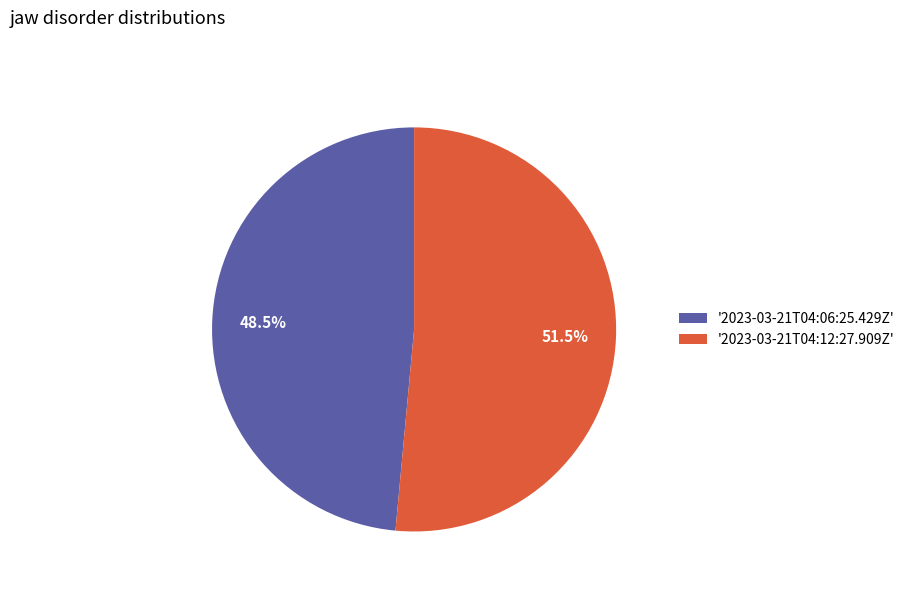

What is the ratio of the value at '2023-03-21T04:06:25.429Z' to the value at '2023-03-21T04:12:27.909Z'?

0.9